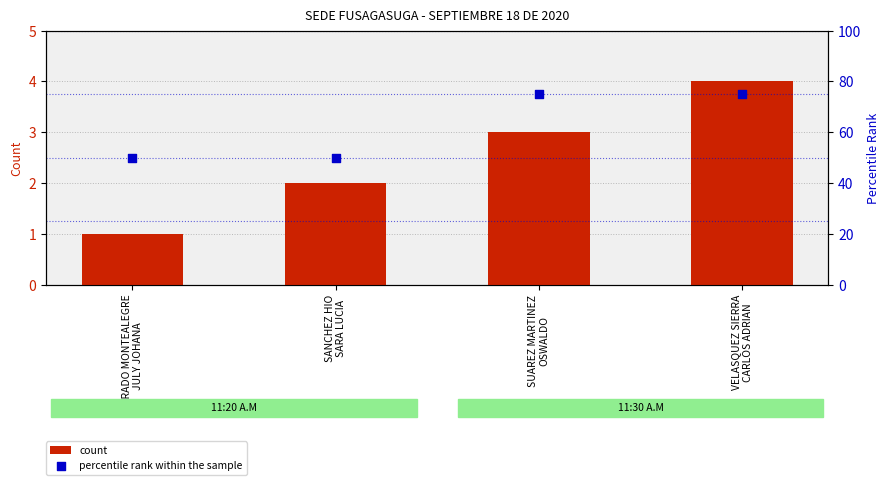

Is the value of percentile rank within the sample at SANCHEZ HIO
SARA LUCIA greater than the value of count at SUAREZ MARTINEZ
OSWALDO?

Yes